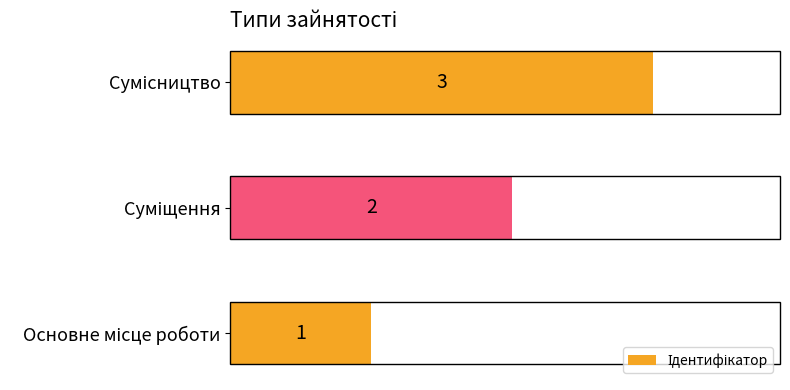

What is the average value?

2